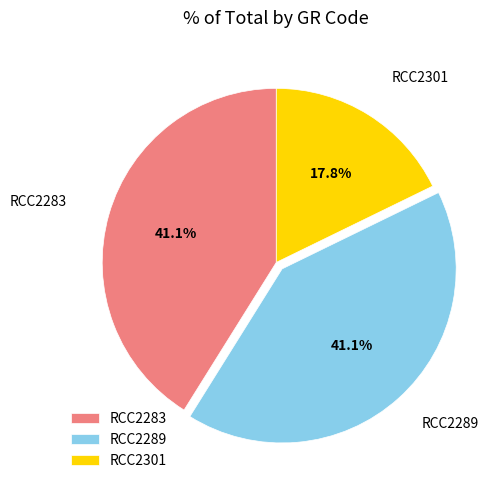

Which slice is the smallest?

RCC2301